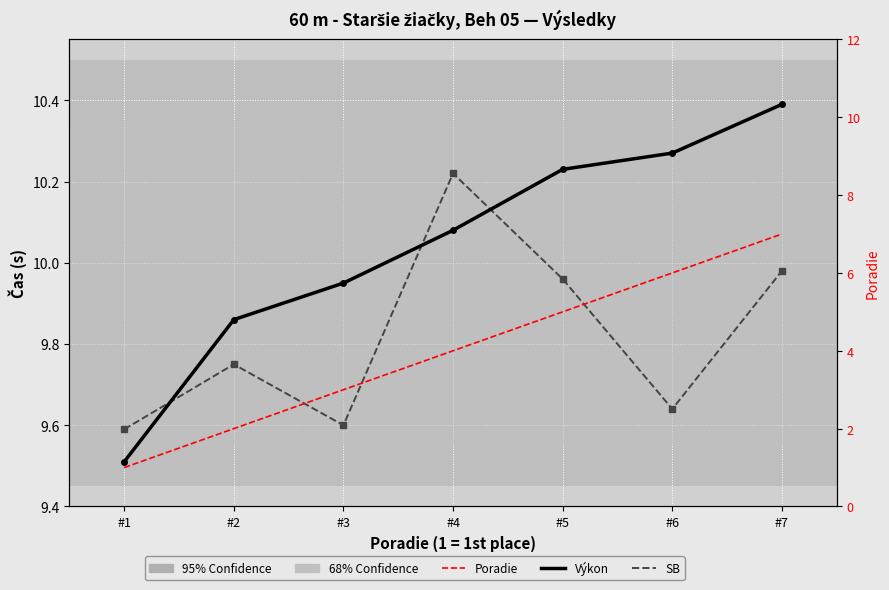

At how many categories does at least one series exceed 6?

7